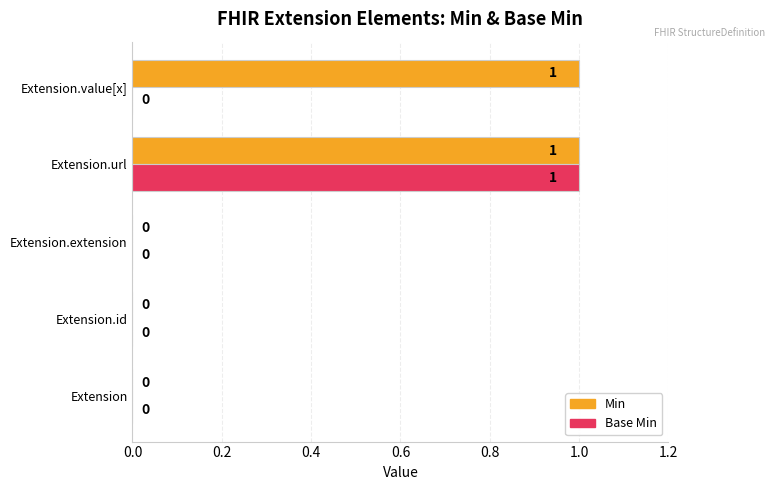

The Base Min series shows 0 at Extension.id. True or false?

True